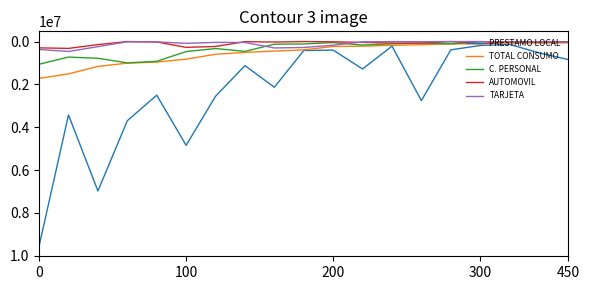

True or false: C. PERSONAL and PRESTAMO LOCAL intersect in this chart.

False